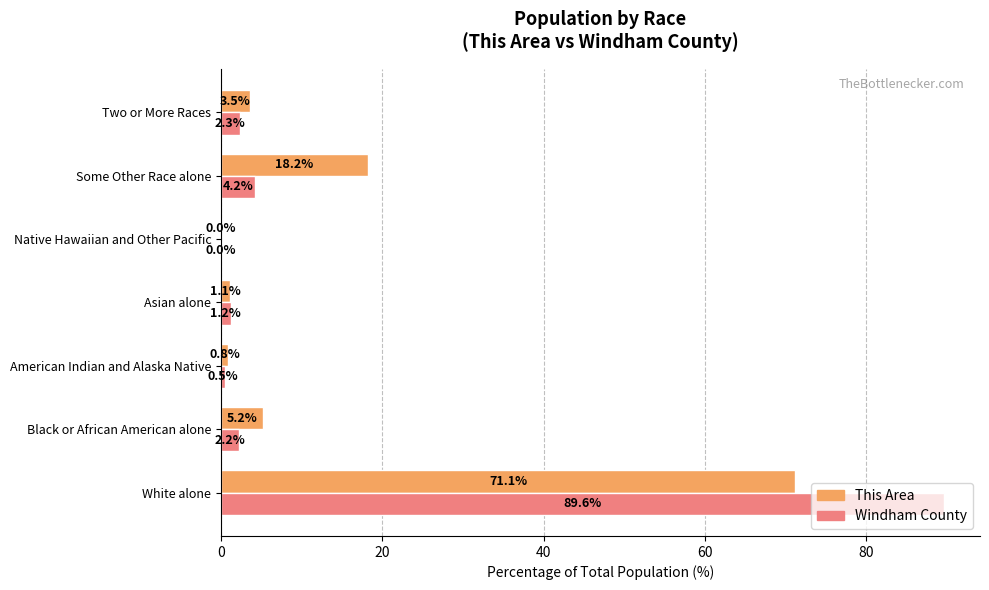

Which label corresponds to the largest value in the chart?

White alone